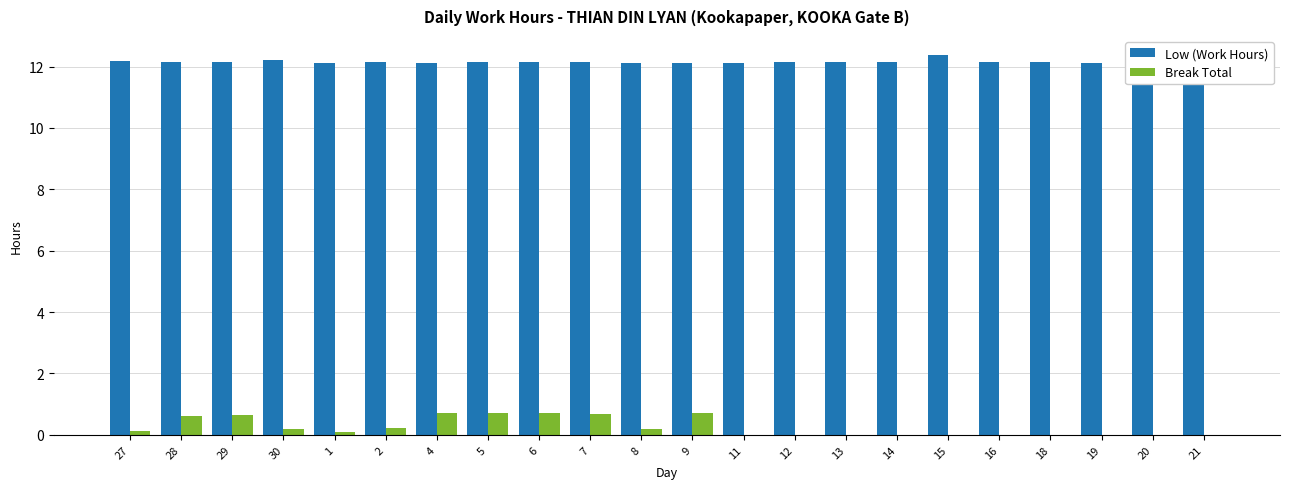

What is the sum of all Break Total values?

5.6